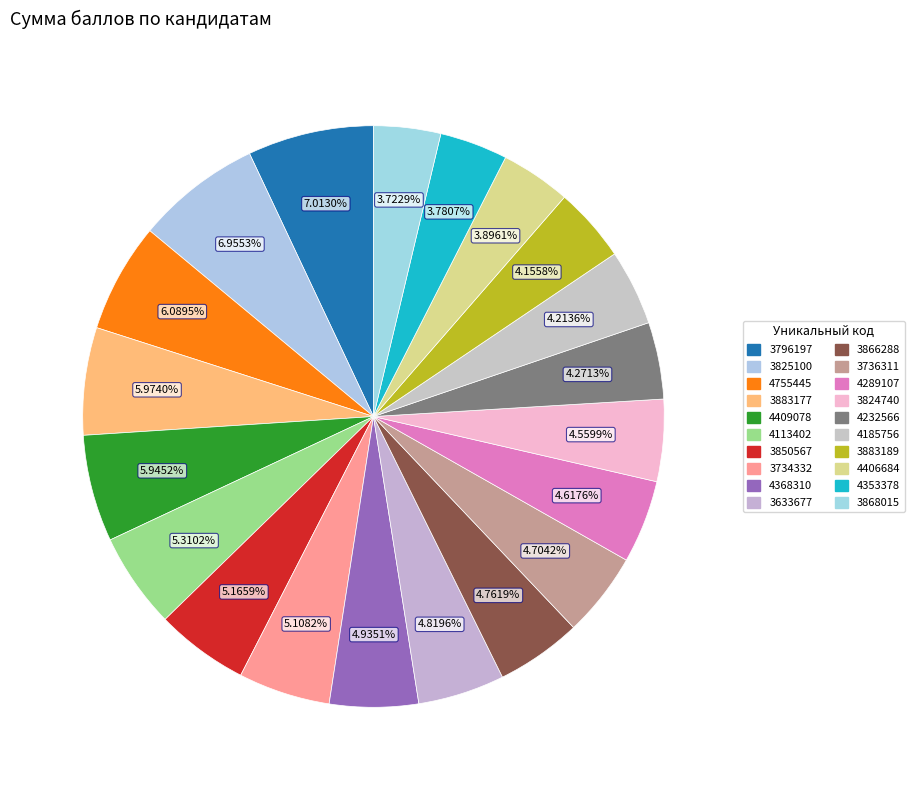

Does 3825100 represent more than half of the total?

No